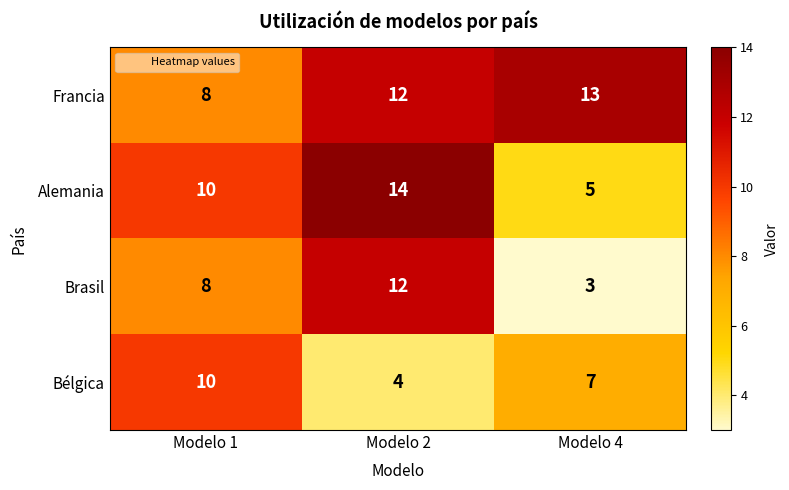

Between Modelo 1 and Modelo 2, which series saw the biggest shift?

Bélgica